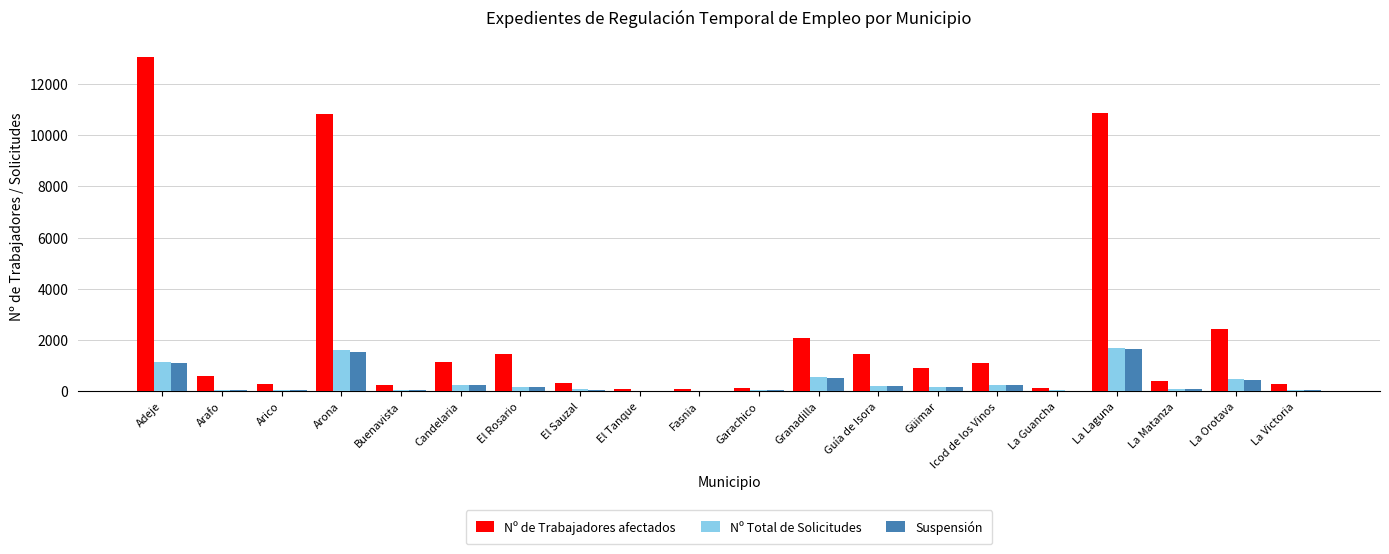

Is it true that Nº de Trabajadores afectados equals 610 at Candelaria?

False